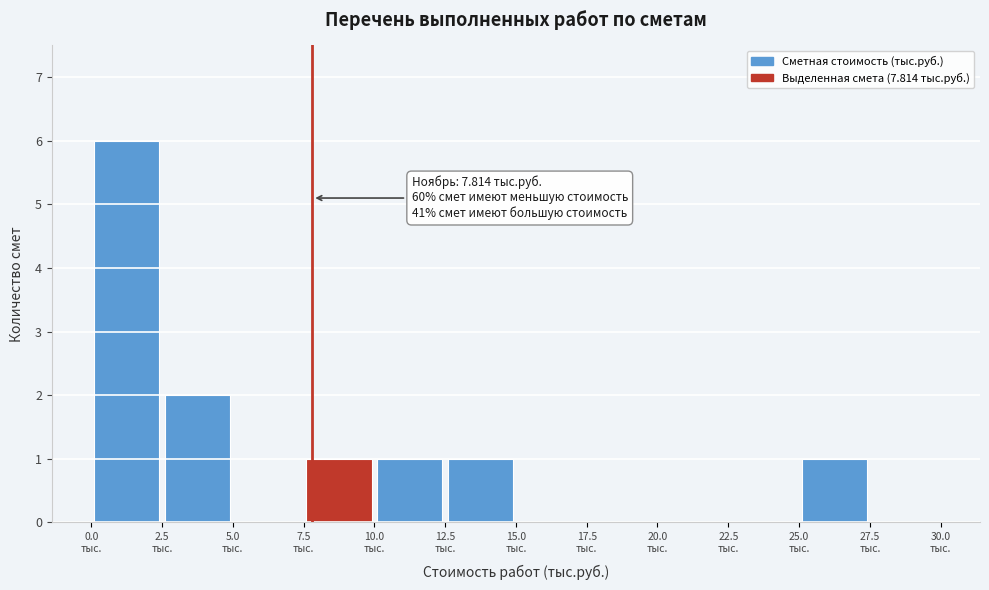

Which range on the x-axis has the tallest bar?

0.0 to 2.5